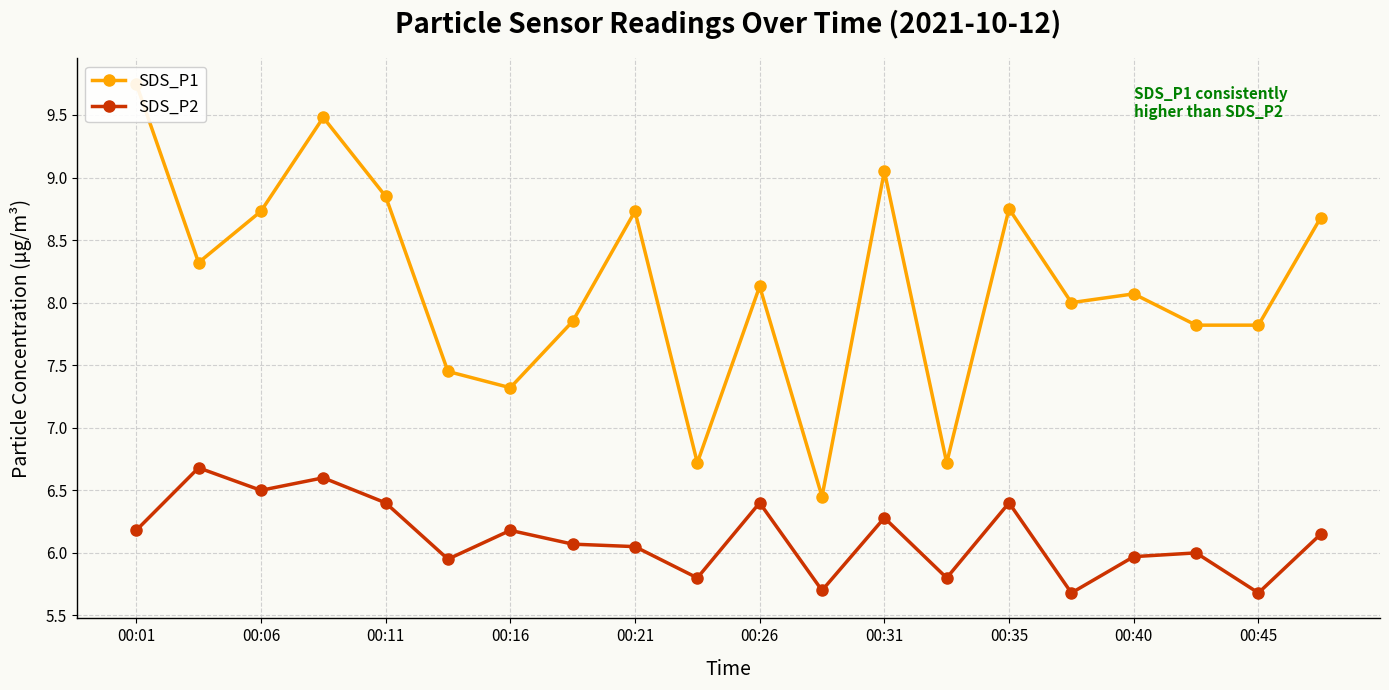

Count the number of data series in this chart.

2